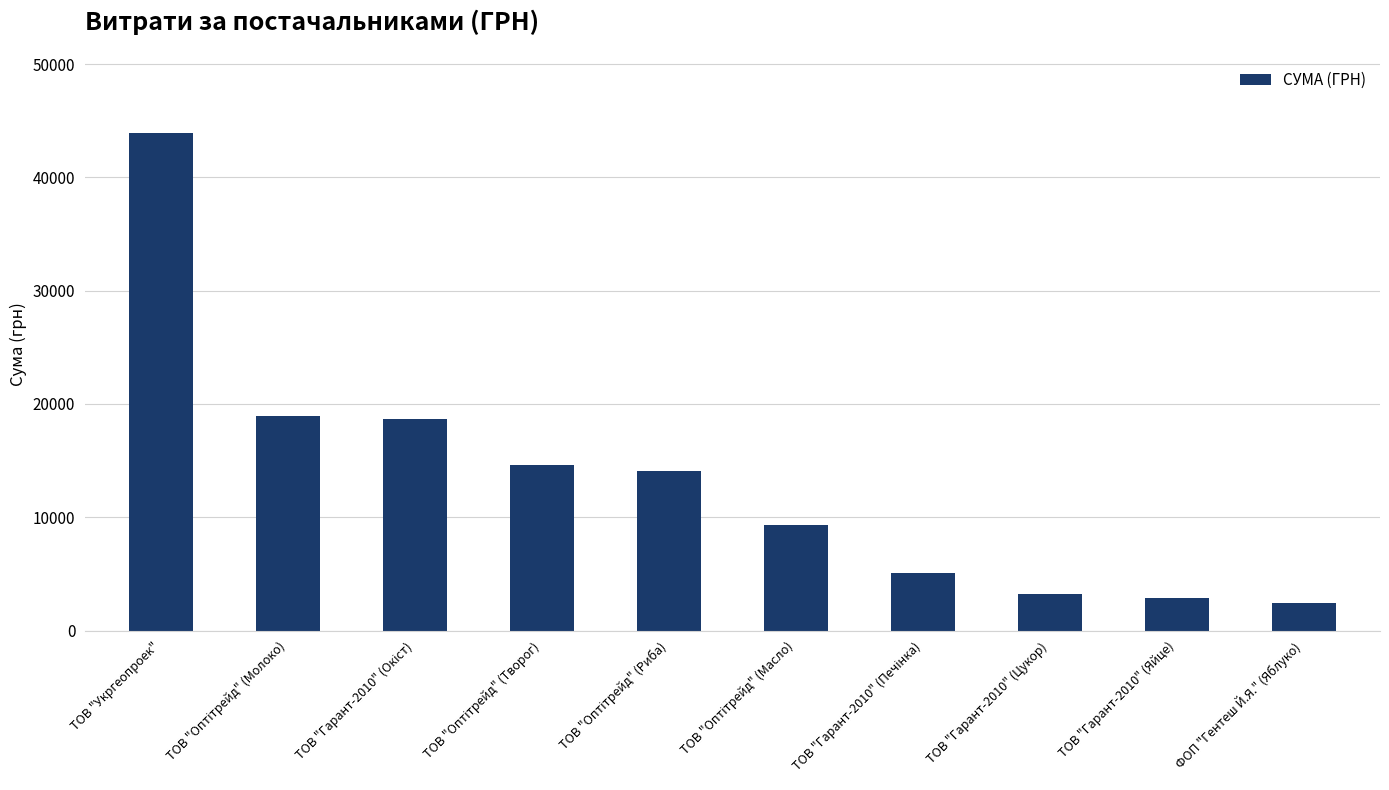

True or false: the data shows 4482.5 at ТОВ "Гарант-2010" (Яйце).

False